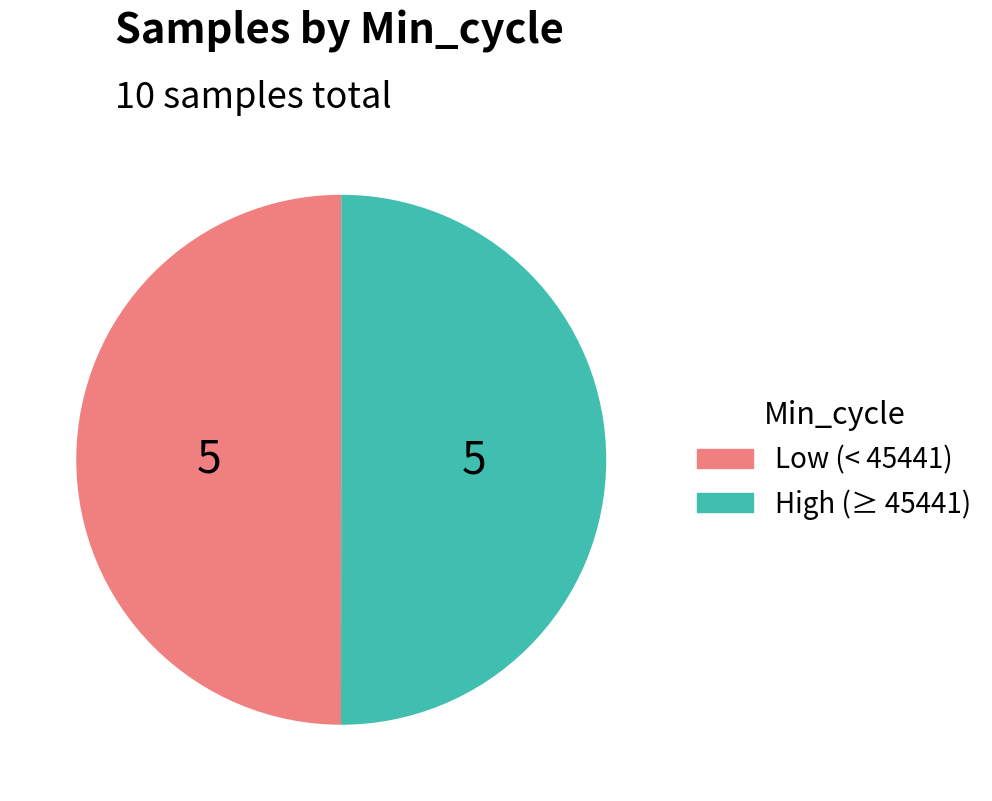

Approximately how many times larger is the value at High (≥ 45441) compared to Low (< 45441)?

1.0